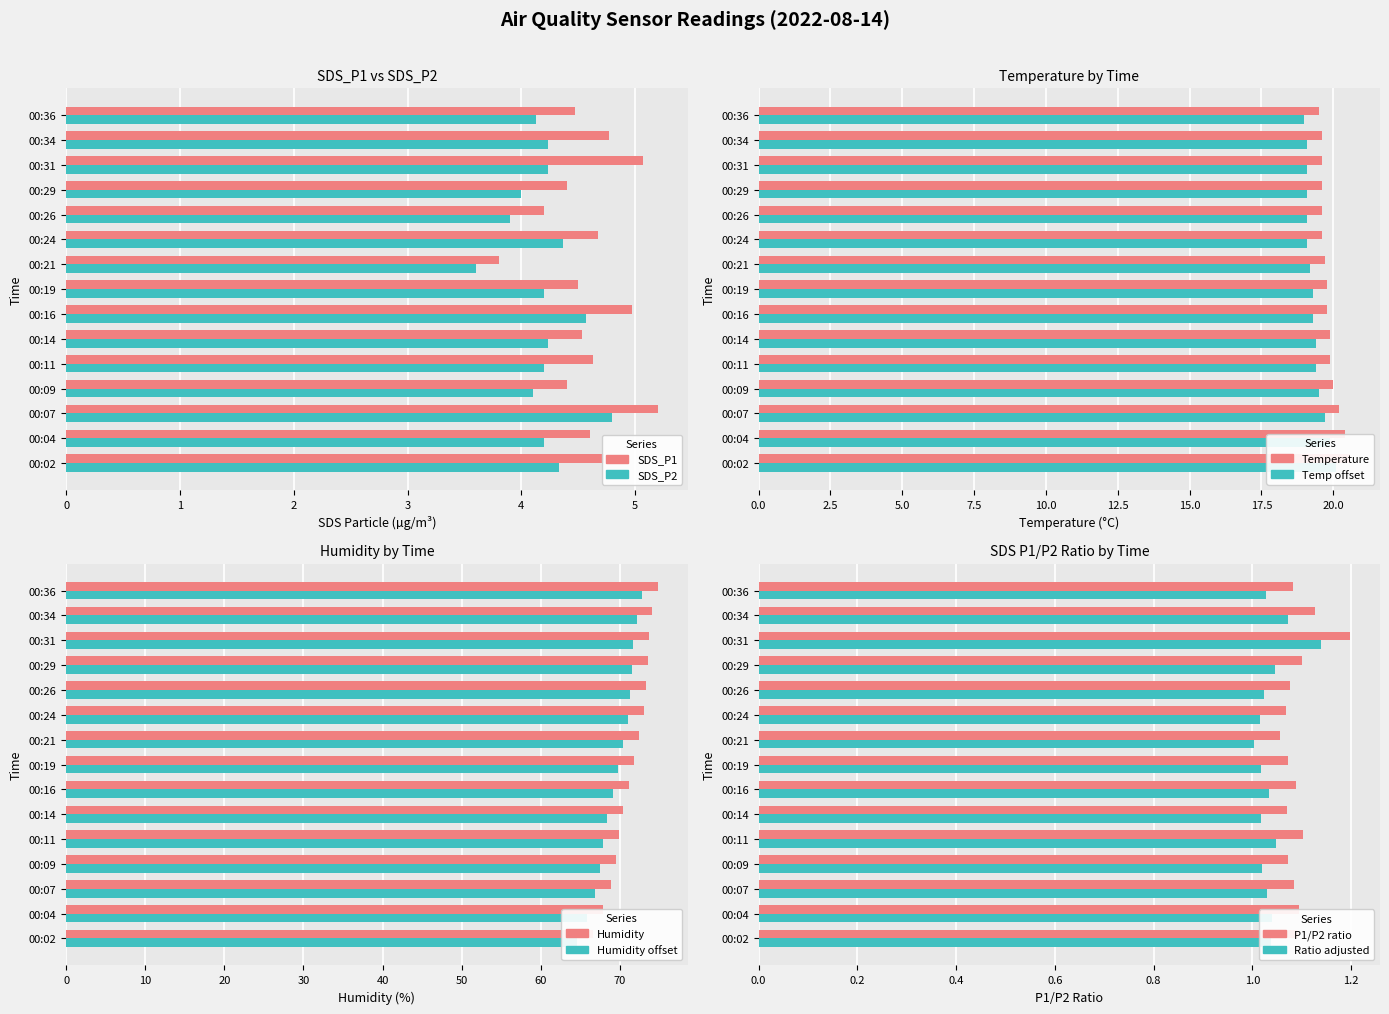

Which series has the largest total across all categories?

SDS_P1